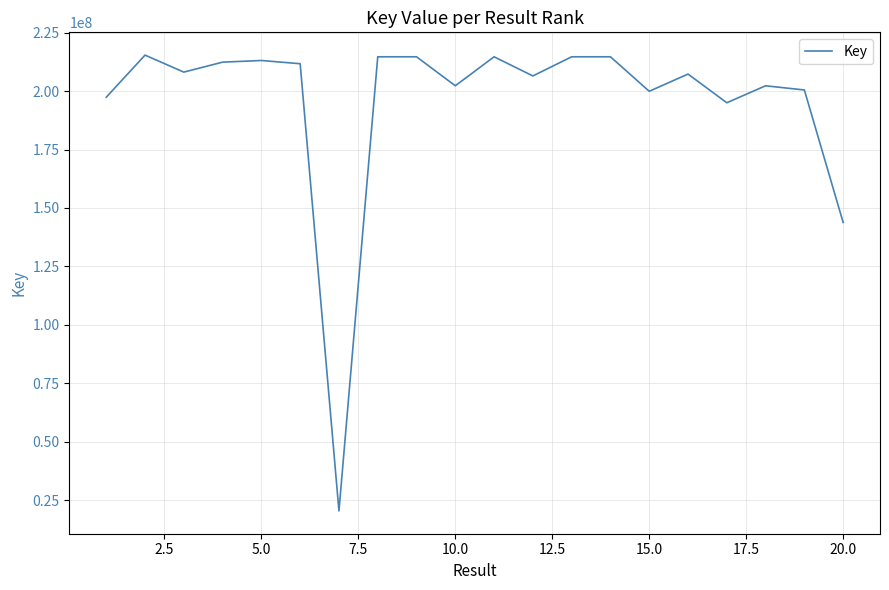

What is the difference between the maximum and minimum values?

195021313